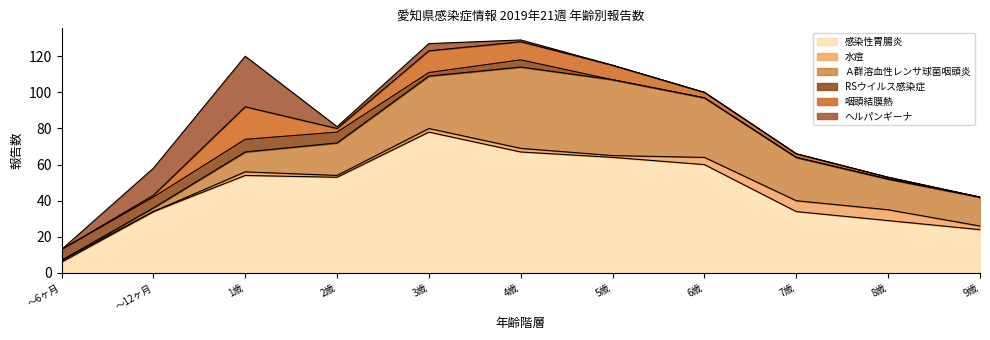

True or false: ヘルパンギーナ has a value of 0 at 8歳.

True